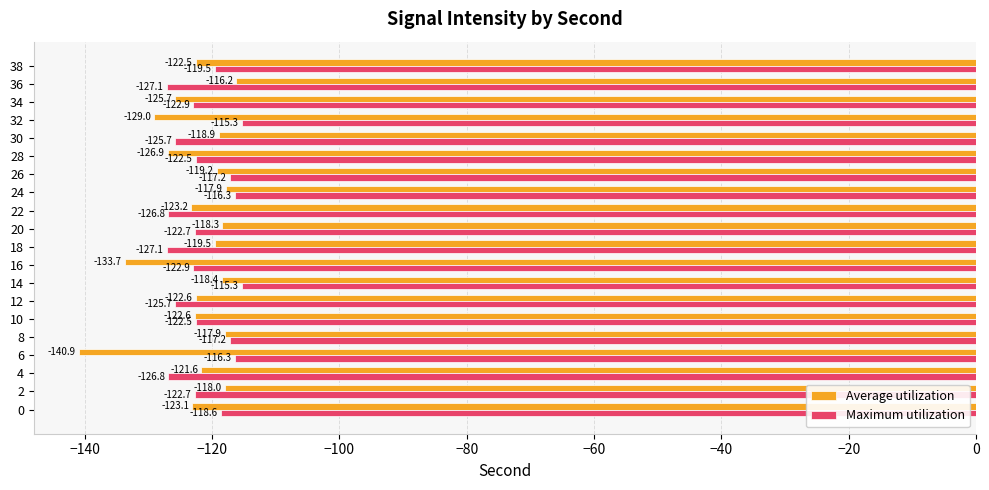

List the series in order of their overall mean, lowest first.

Average utilization, Maximum utilization